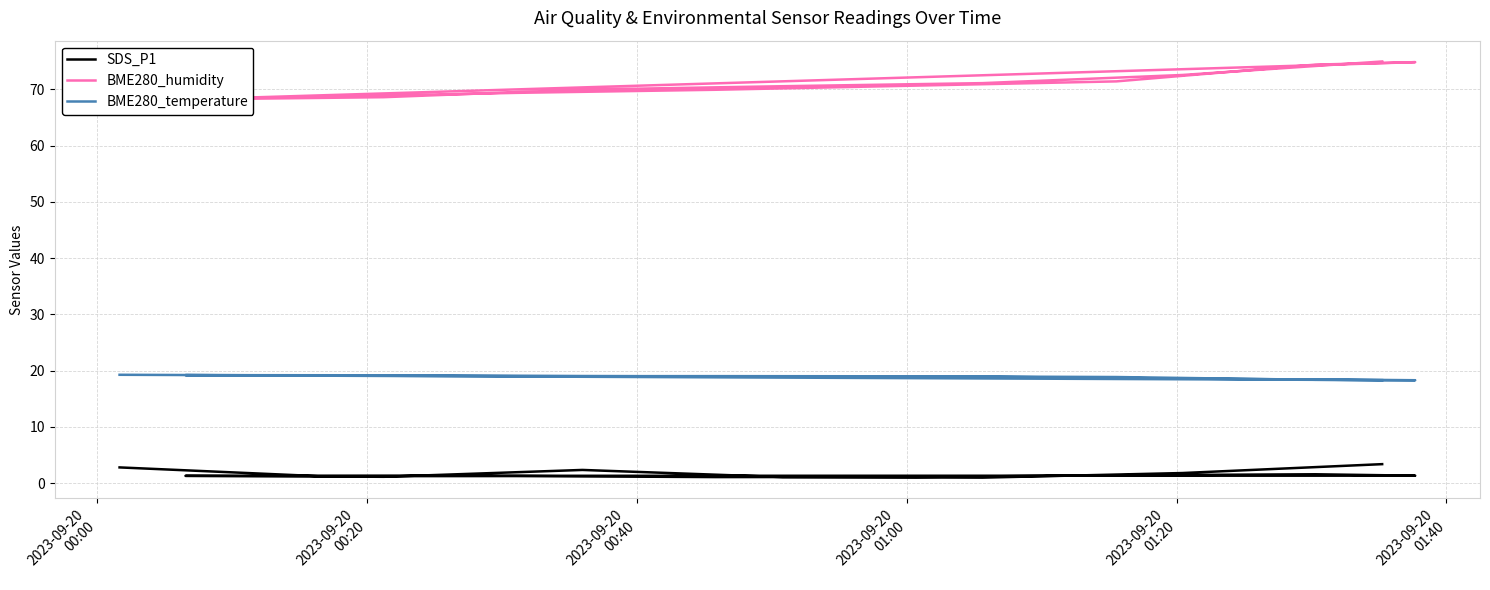

What is the label of the 10th point from the right?

2023-09-20
01:40